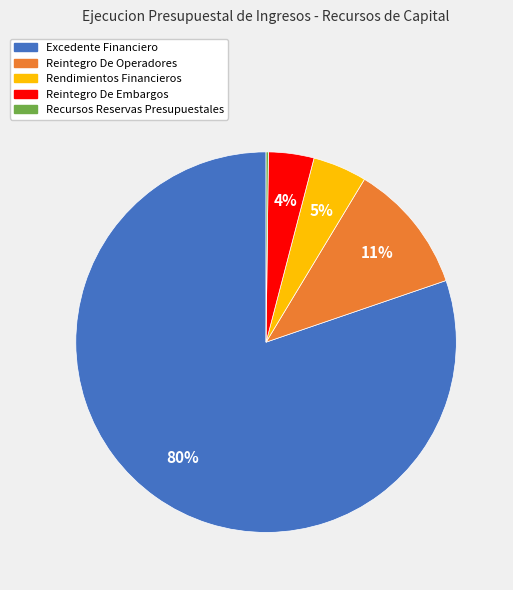

Do Reintegro De Embargos and Reintegro De Operadores together represent more than half of the pie?

No